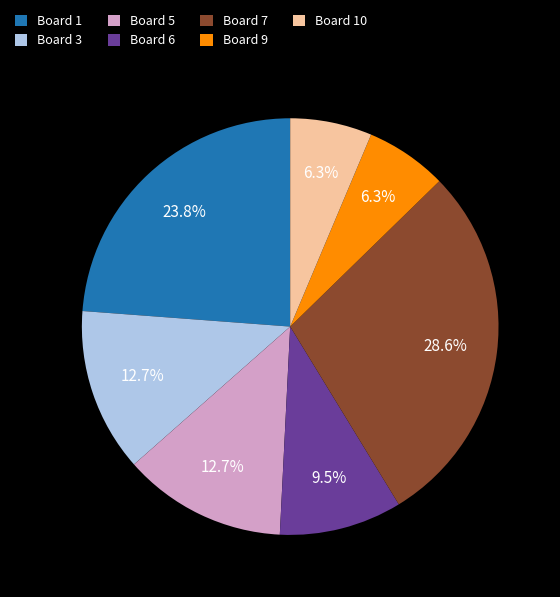

To the nearest percent, what is the combined percentage of Board 5 and Board 1?

37%